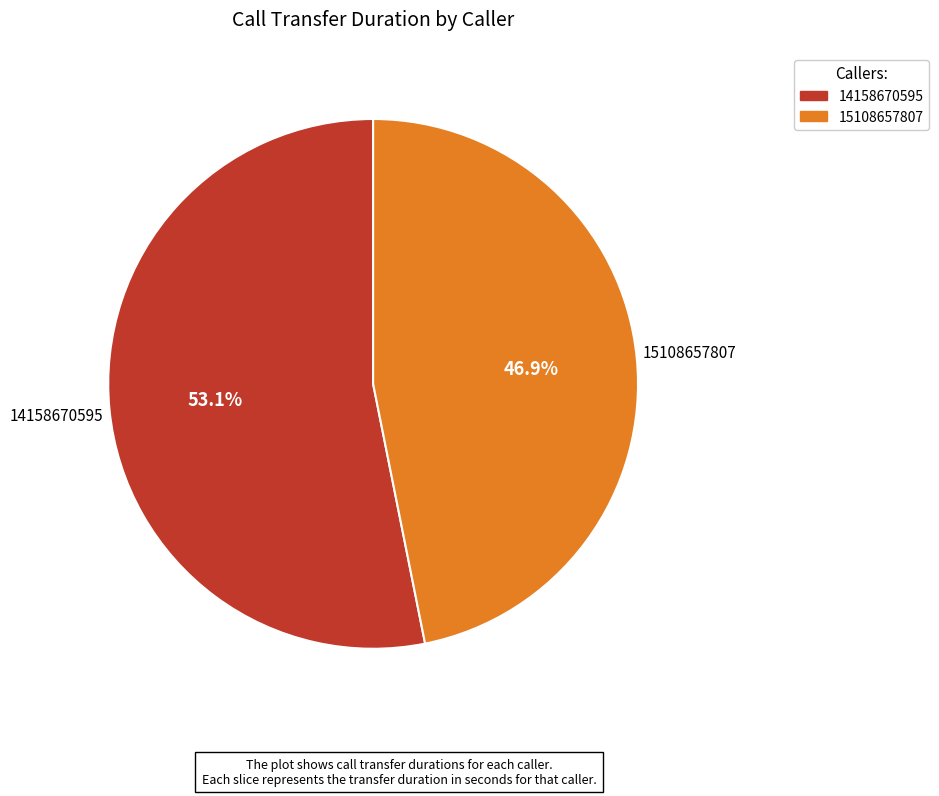

True or false: 15108657807 accounts for 53% of the total.

False